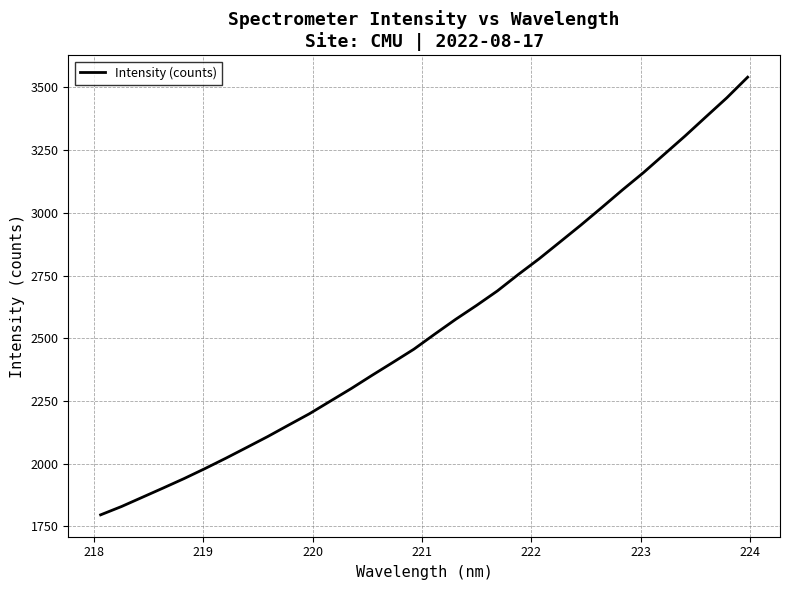

What is the smallest value displayed?

1796.5